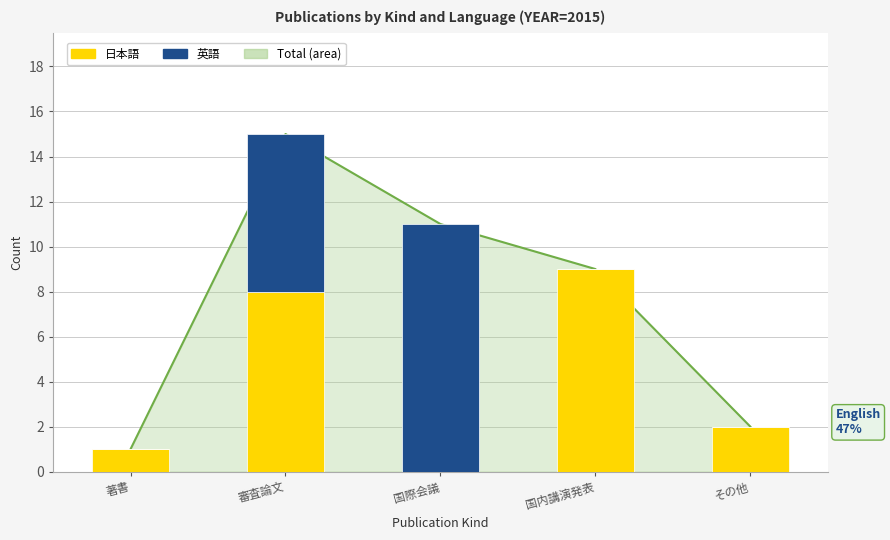

Read the 日本語 value at その他.

2